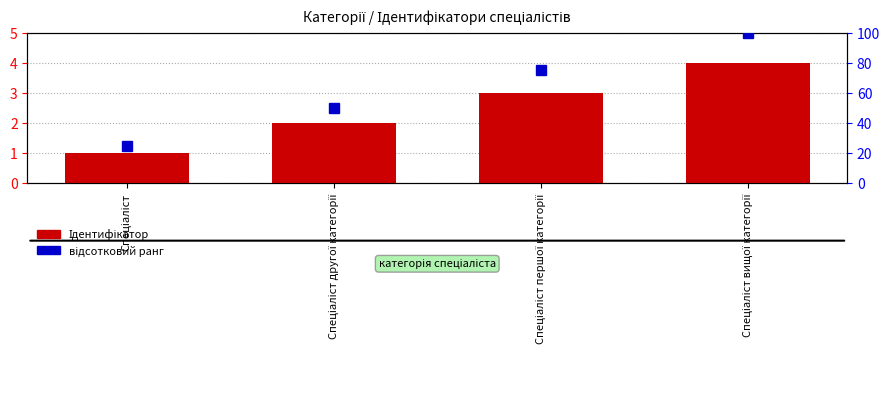

Rank the series at Спеціаліст from highest to lowest value.

відсотковий ранг, Ідентифікатор